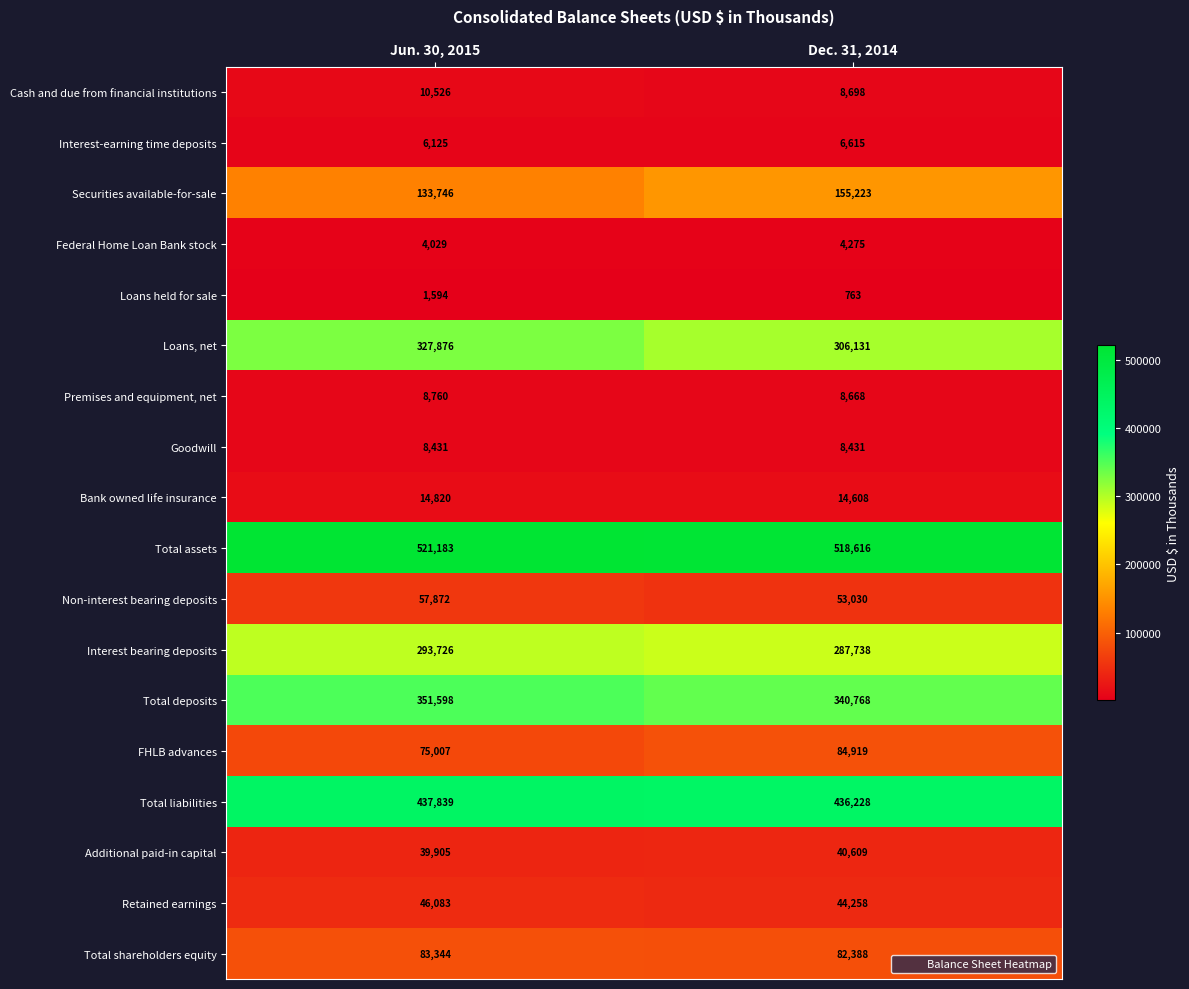

At which category does the chart reach its peak across all series?

Jun. 30, 2015